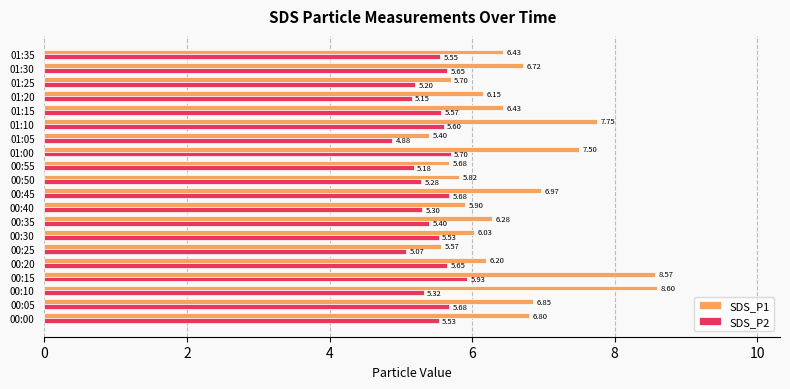

Which series has the largest range (max minus min)?

SDS_P1